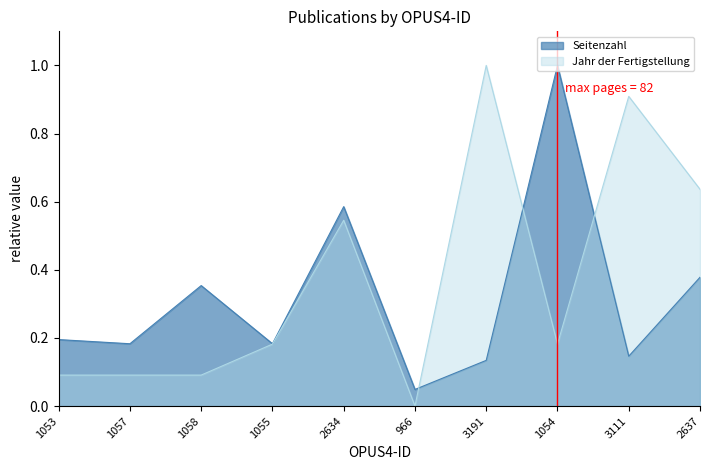

Where is the first local maximum for Seitenzahl?

1058